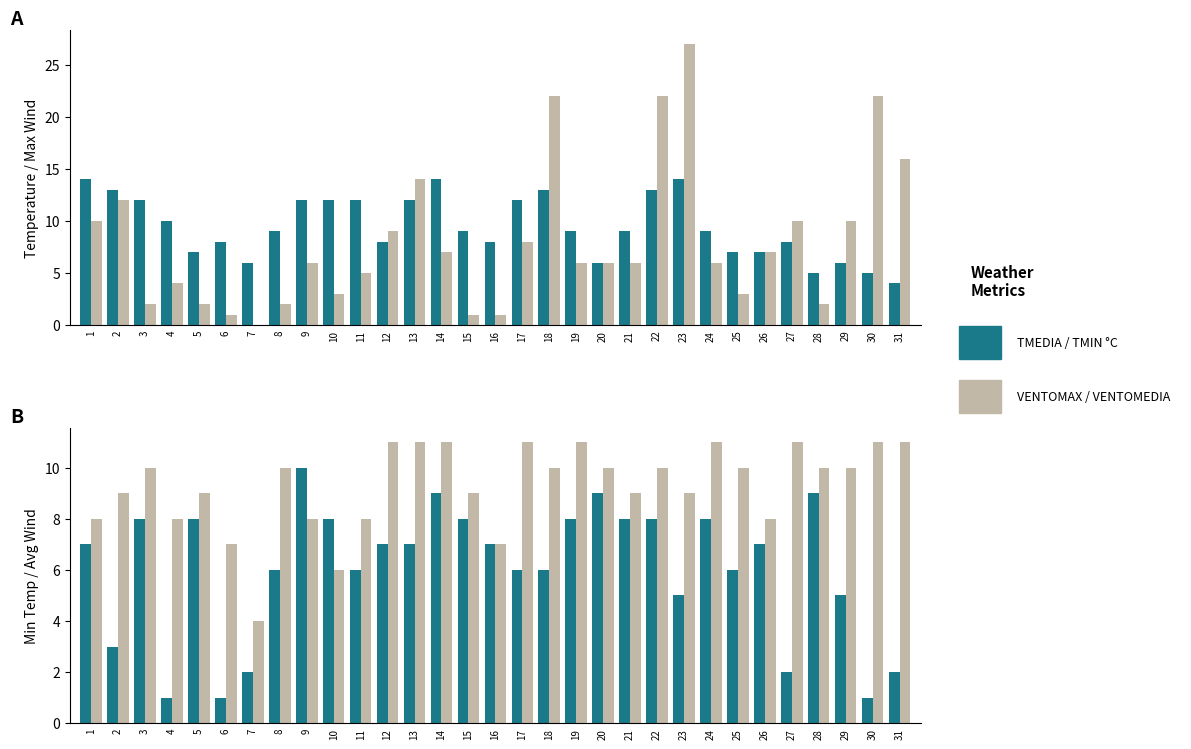

What value does the TMIN °C series have at 27?

2